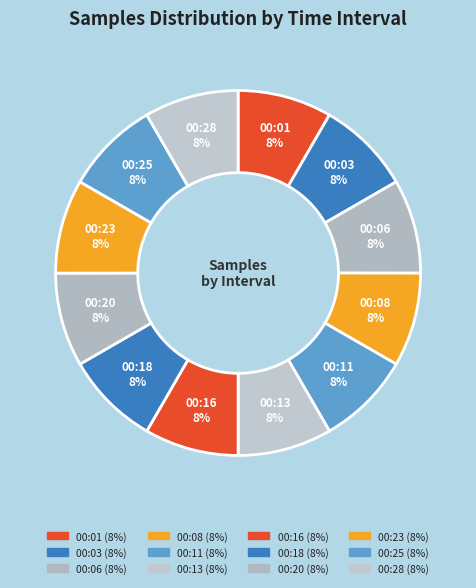

What portion of the pie excludes 00:08?

91.7%